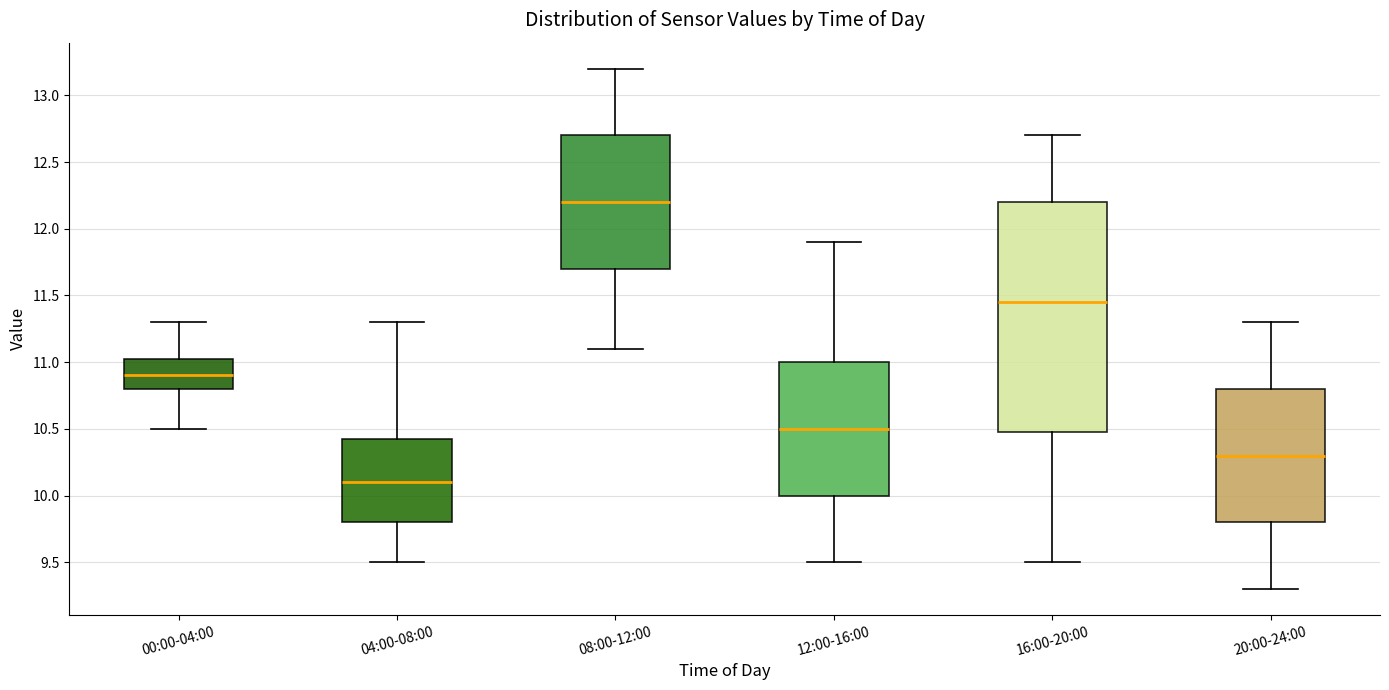

Where does the lower whisker of the box for 04:00-08:00 end on the y-axis? The values are not printed on the chart, so give them approximately, as read against the axis.

9.50